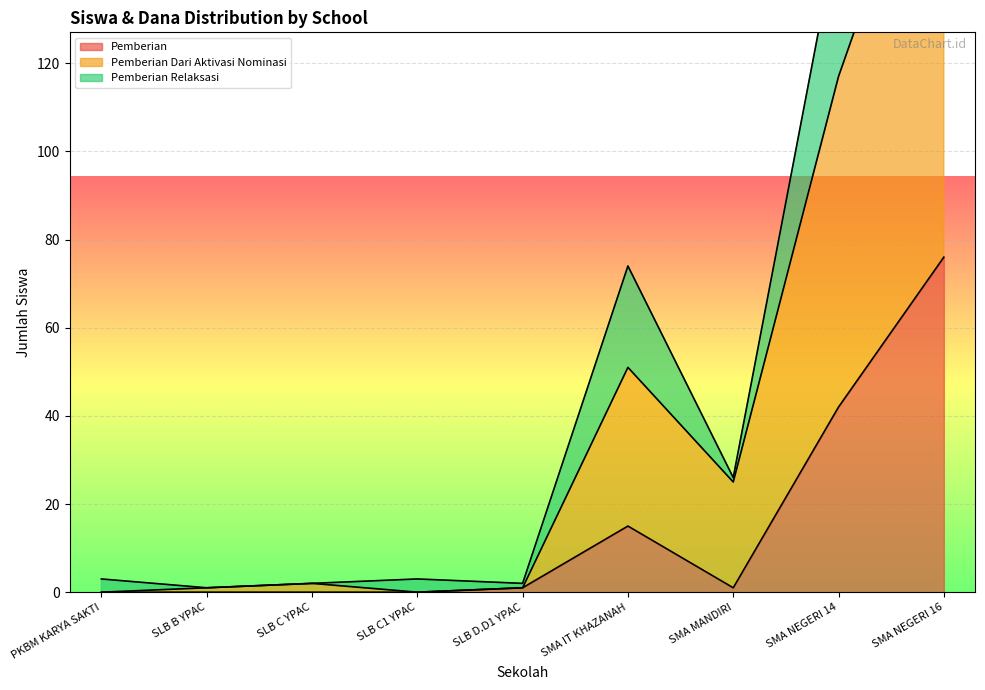

How many series are shown in this chart?

3